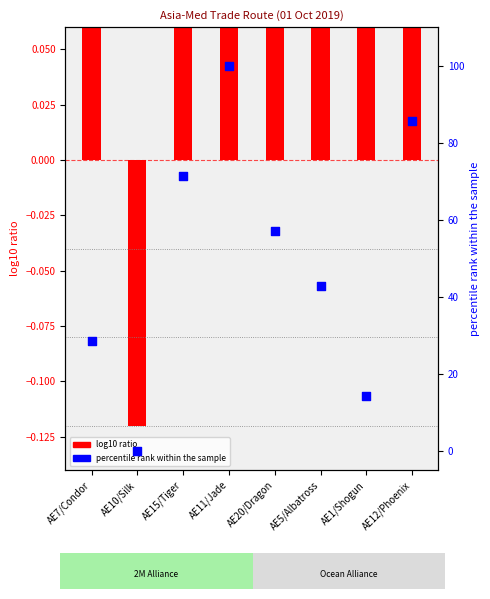

Between AE12/Phoenix and AE20/Dragon, which is larger?

AE12/Phoenix